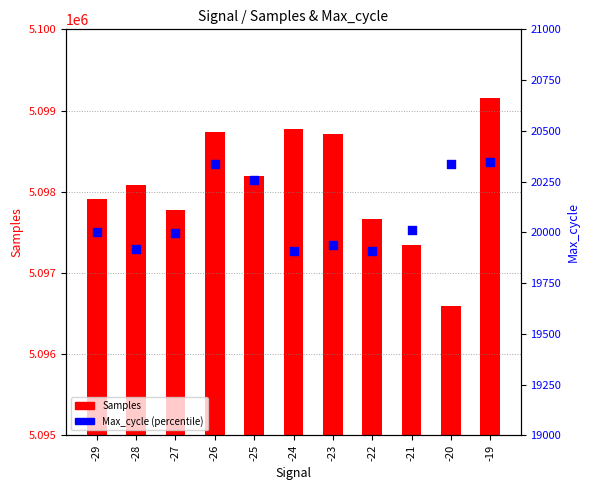

Which series reaches the maximum Y coordinate?

Samples